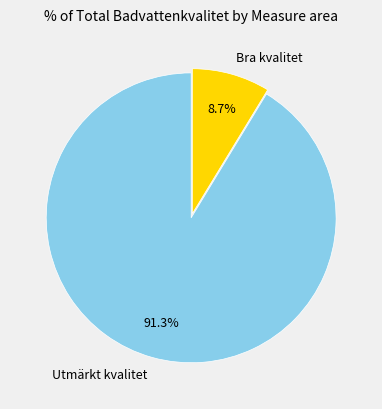

Rank the categories by value from highest to lowest.

Utmärkt kvalitet, Bra kvalitet